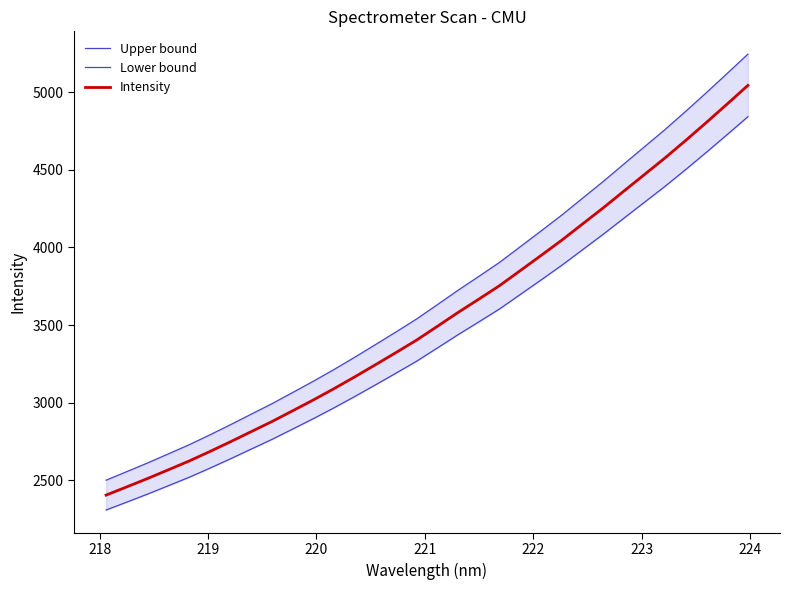

What is the maximum value for Intensity?

5045.0